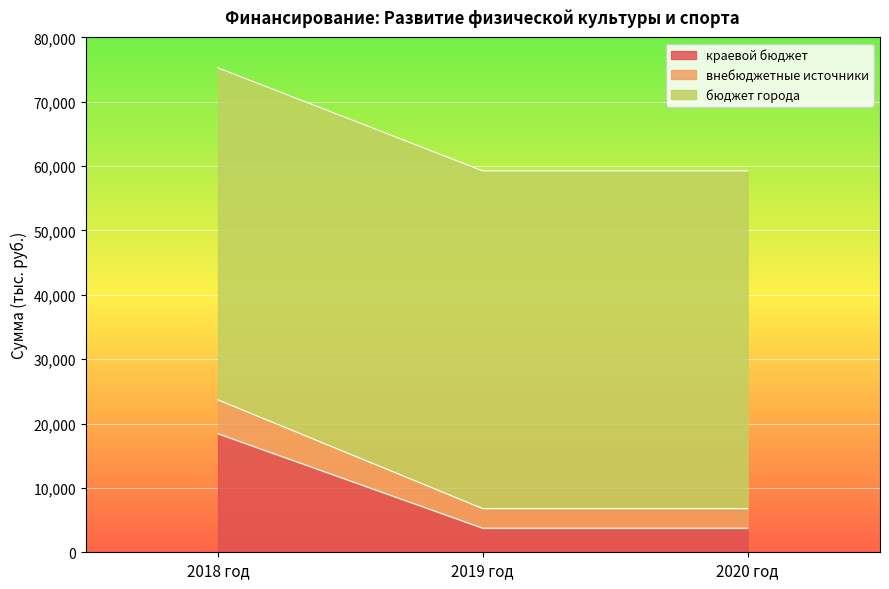

How many lines are shown in the chart?

3